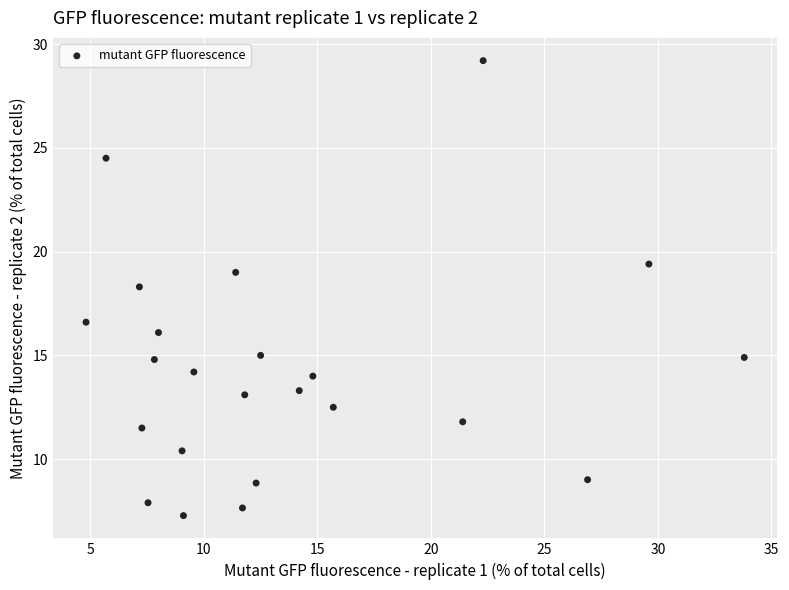

What Y value in the scatter plot is closest to 18?

18.3